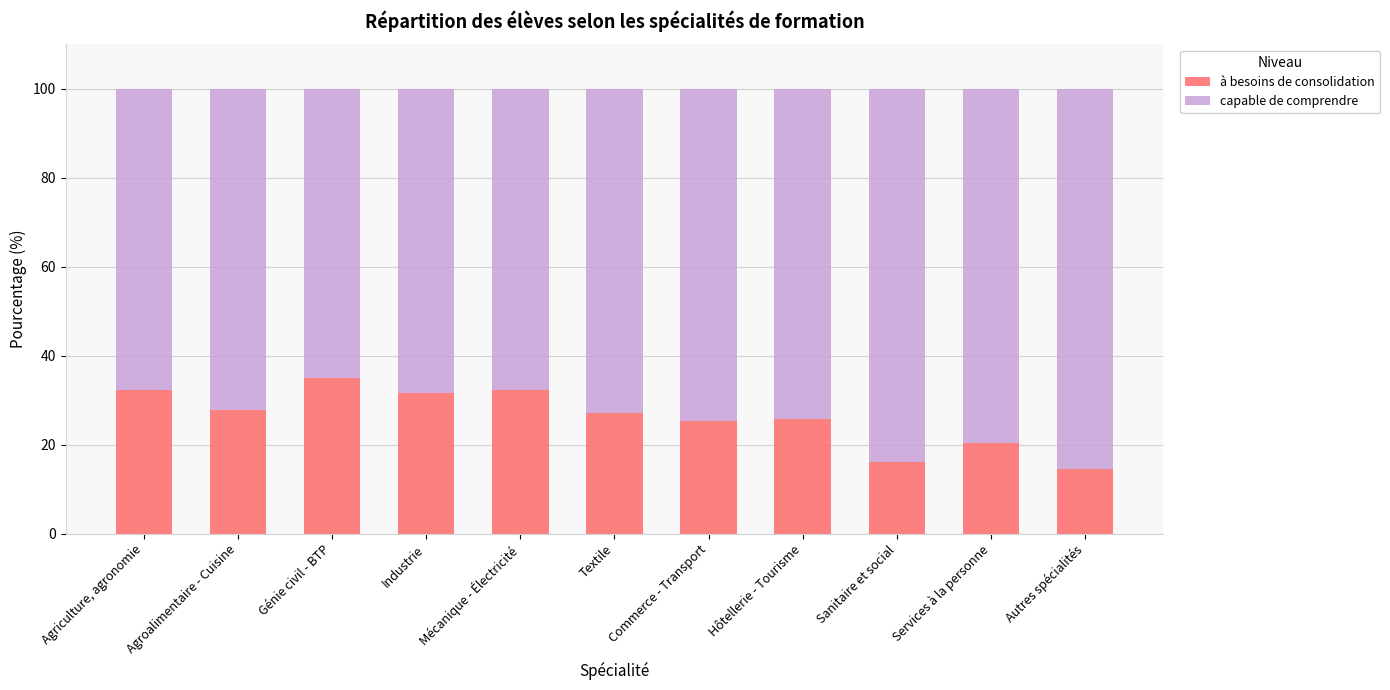

What is the total value across all series at Génie civil - BTP?

100.0